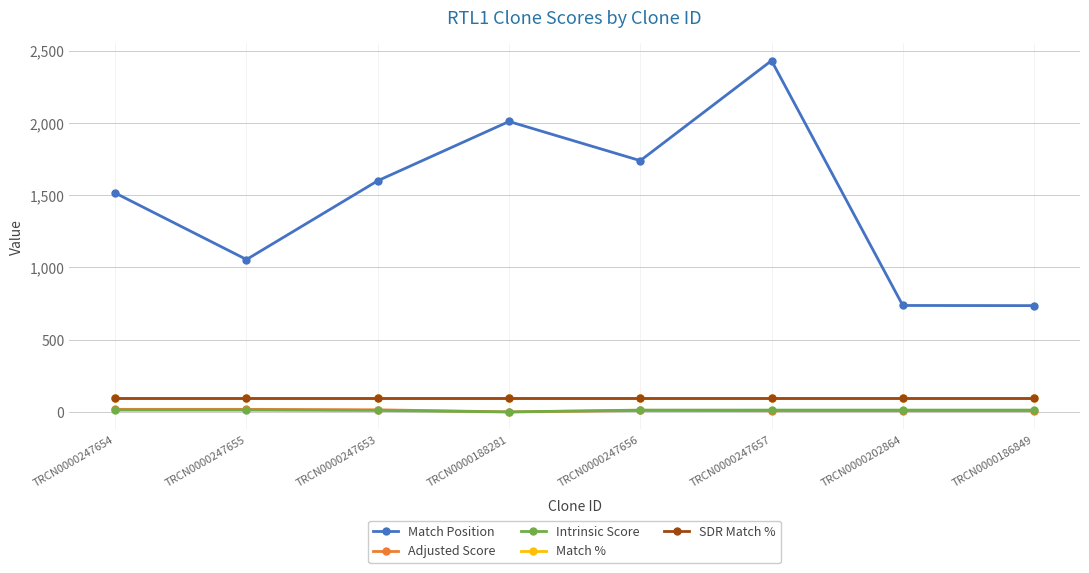

Is this an area chart (filled region under the line)?

No